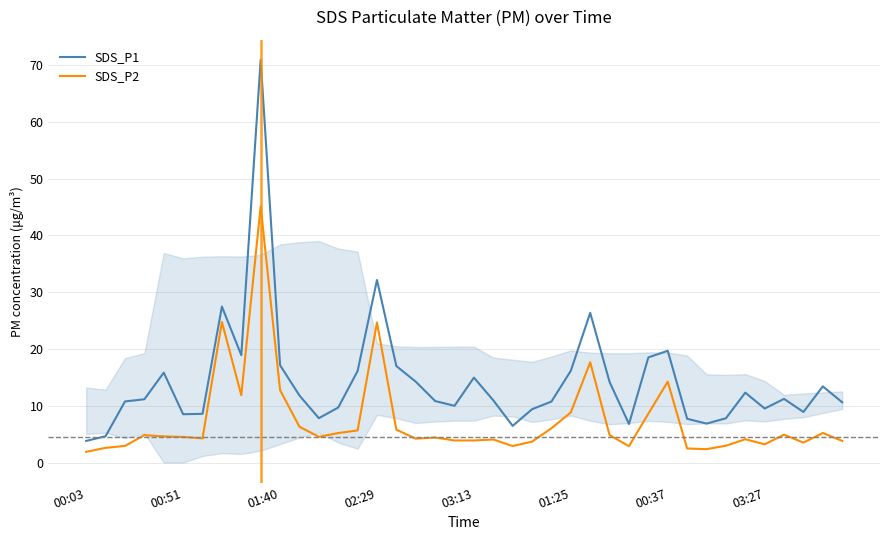

True or false: SDS_P2 and SDS_P1 cross at least once.

False